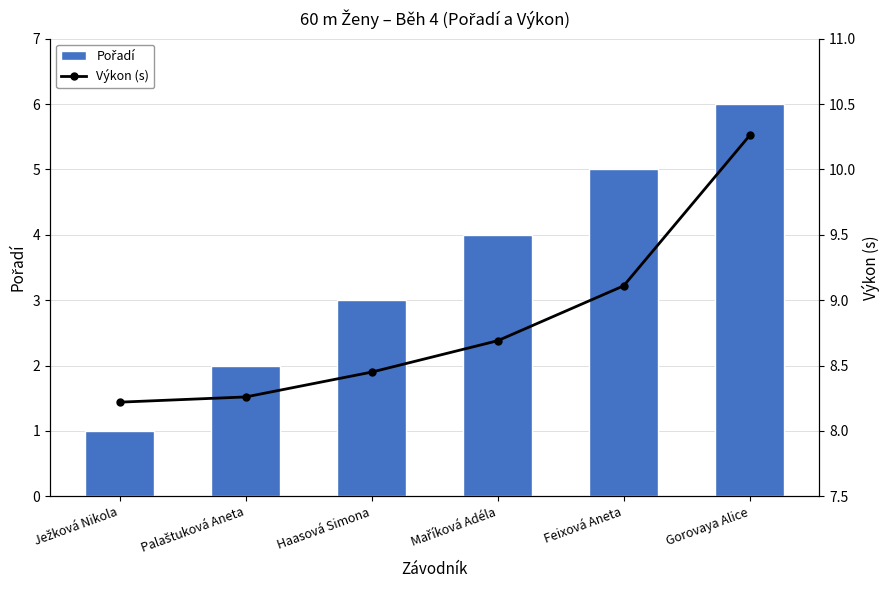

Reading left to right, transcribe all the data shown in this chart.

Pořadí: 1.0	2.0	3.0	4.0	5.0	6.0
Výkon (s): 8.2	8.3	8.4	8.7	9.1	10.3